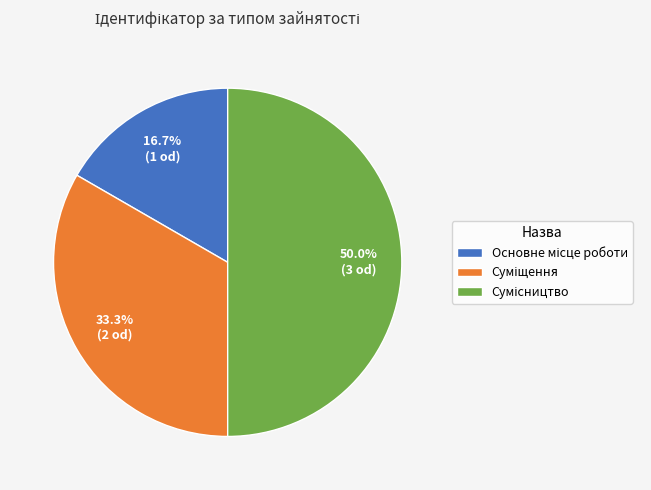

How many segments does this pie chart have?

3